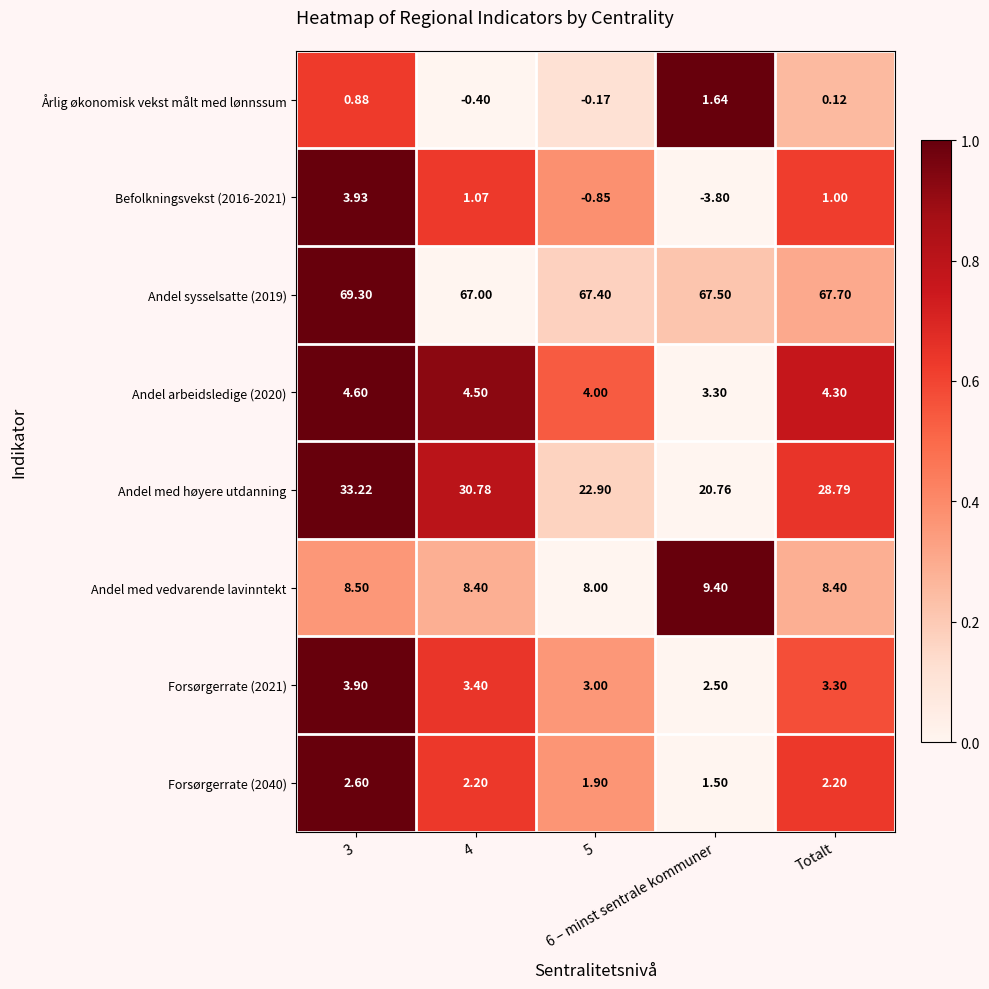

Which series has the widest spread of values?

Andel med høyere utdanning